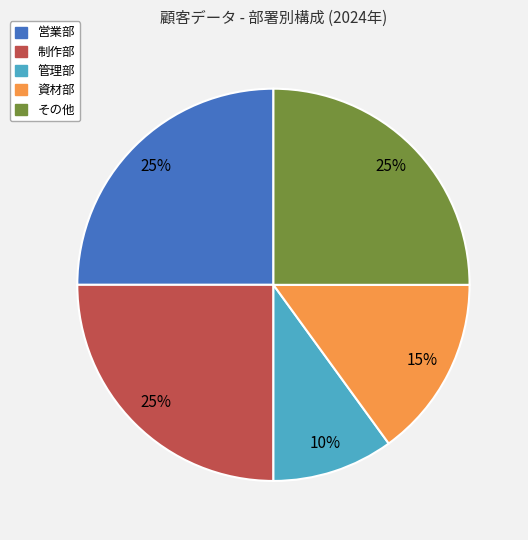

Does any single category account for the majority?

No